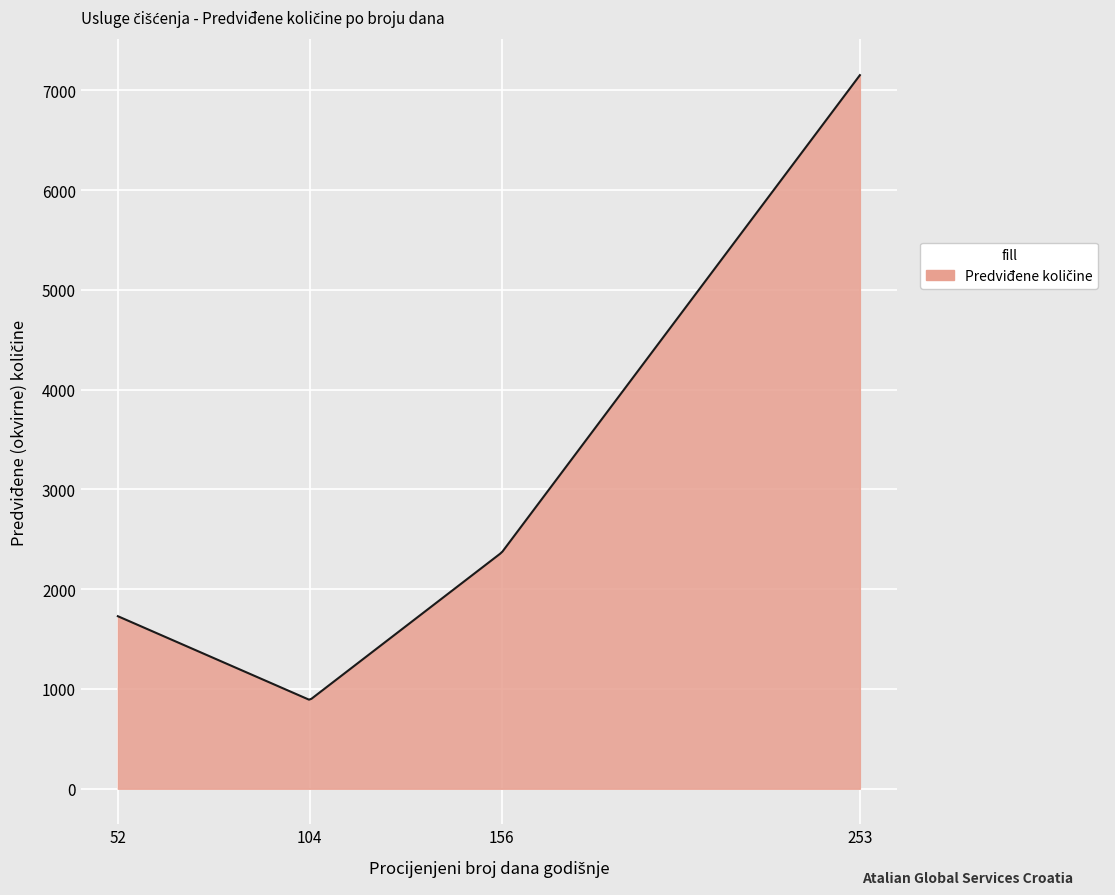

Count the number of data series in this chart.

1